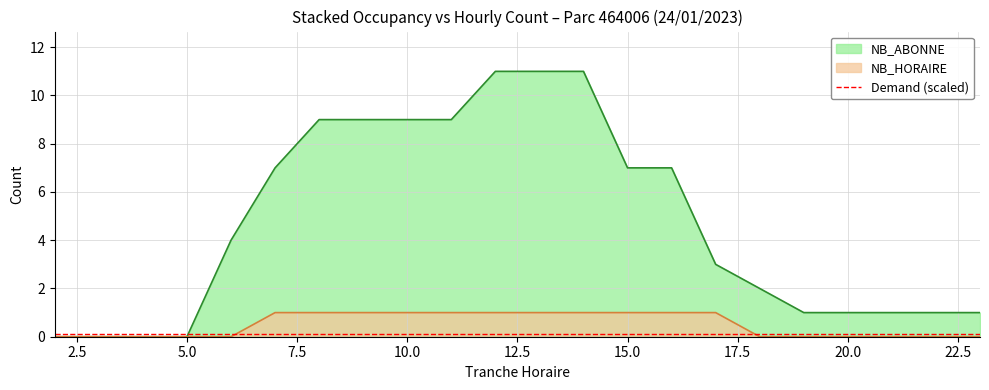

Rank the categories by NB_ABONNE value from highest to lowest.

12, 13, 14, 8, 9, 10, 11, 7, 15, 16, 6, 17, 18, 19, 20, 21, 22, 23, 2, 3, 4, 5